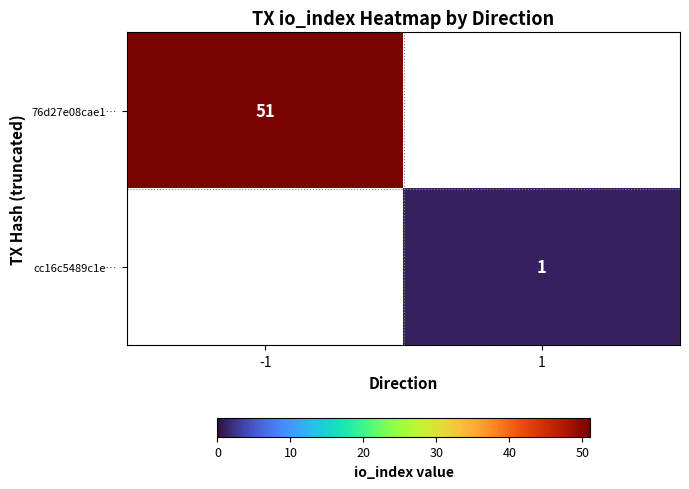

The 76d27e08cae1… series shows 51 at -1. True or false?

True